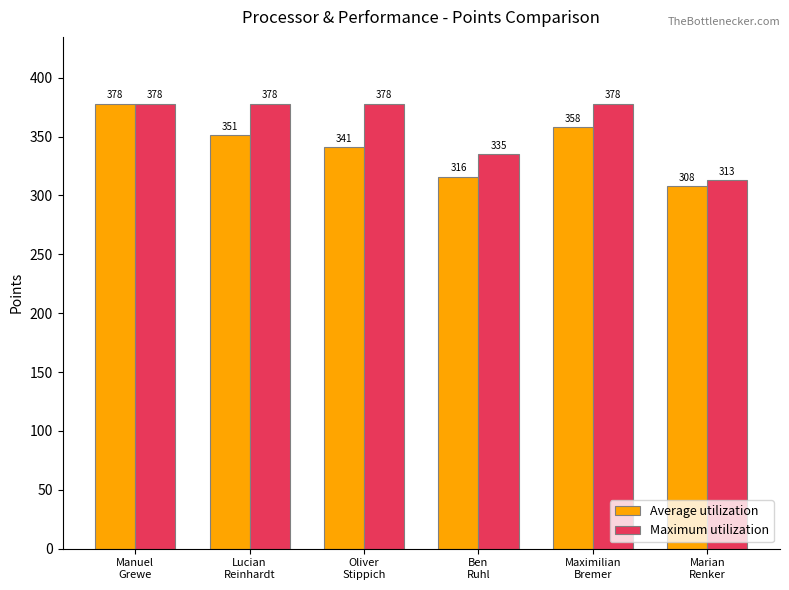

What are all the series names shown in the legend?

Average utilization, Maximum utilization